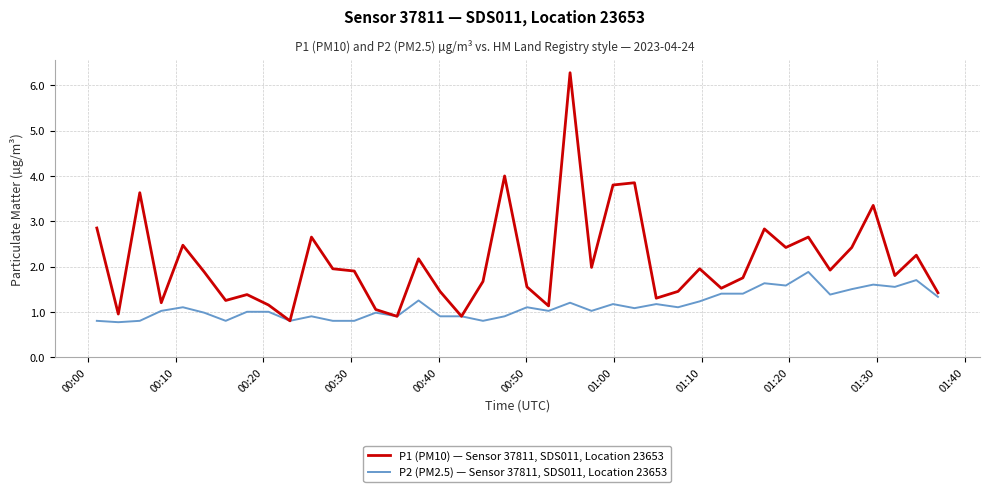

Which series has the largest total across all categories?

P1 (PM10) — Sensor 37811, SDS011, Location 23653